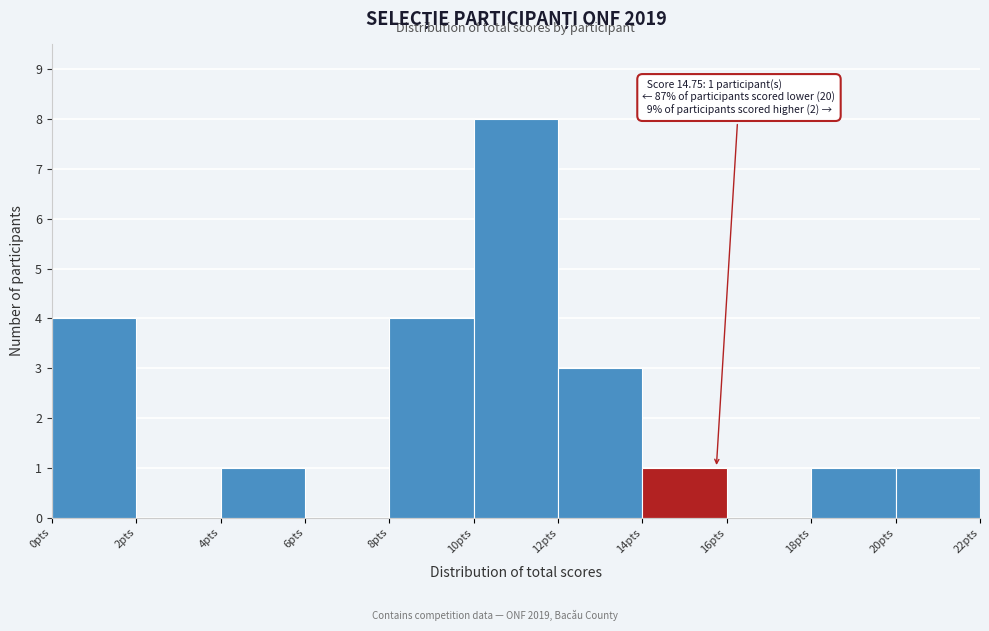

Which range on the x-axis has the tallest bar?

10 to 12